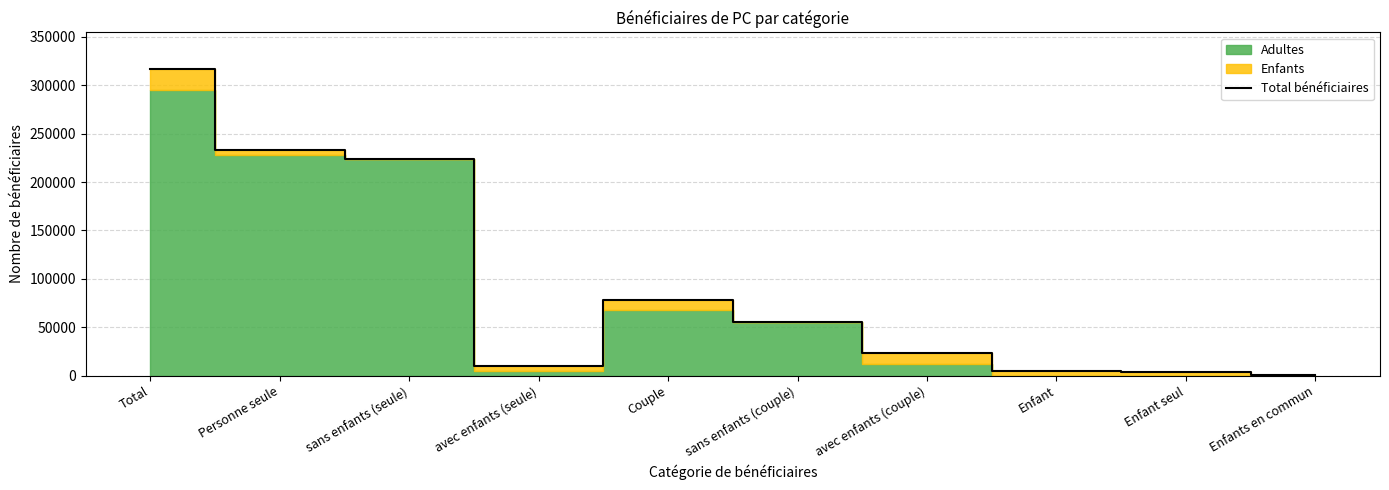

How many interior local peaks (higher than both neighbors) does the data have?

1